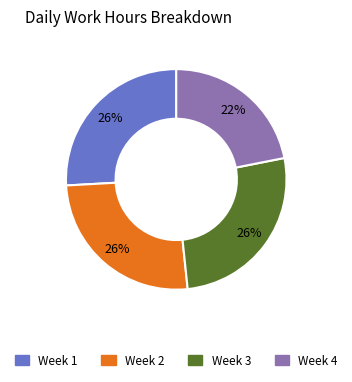

Is there any slice that represents more than half of the pie?

No